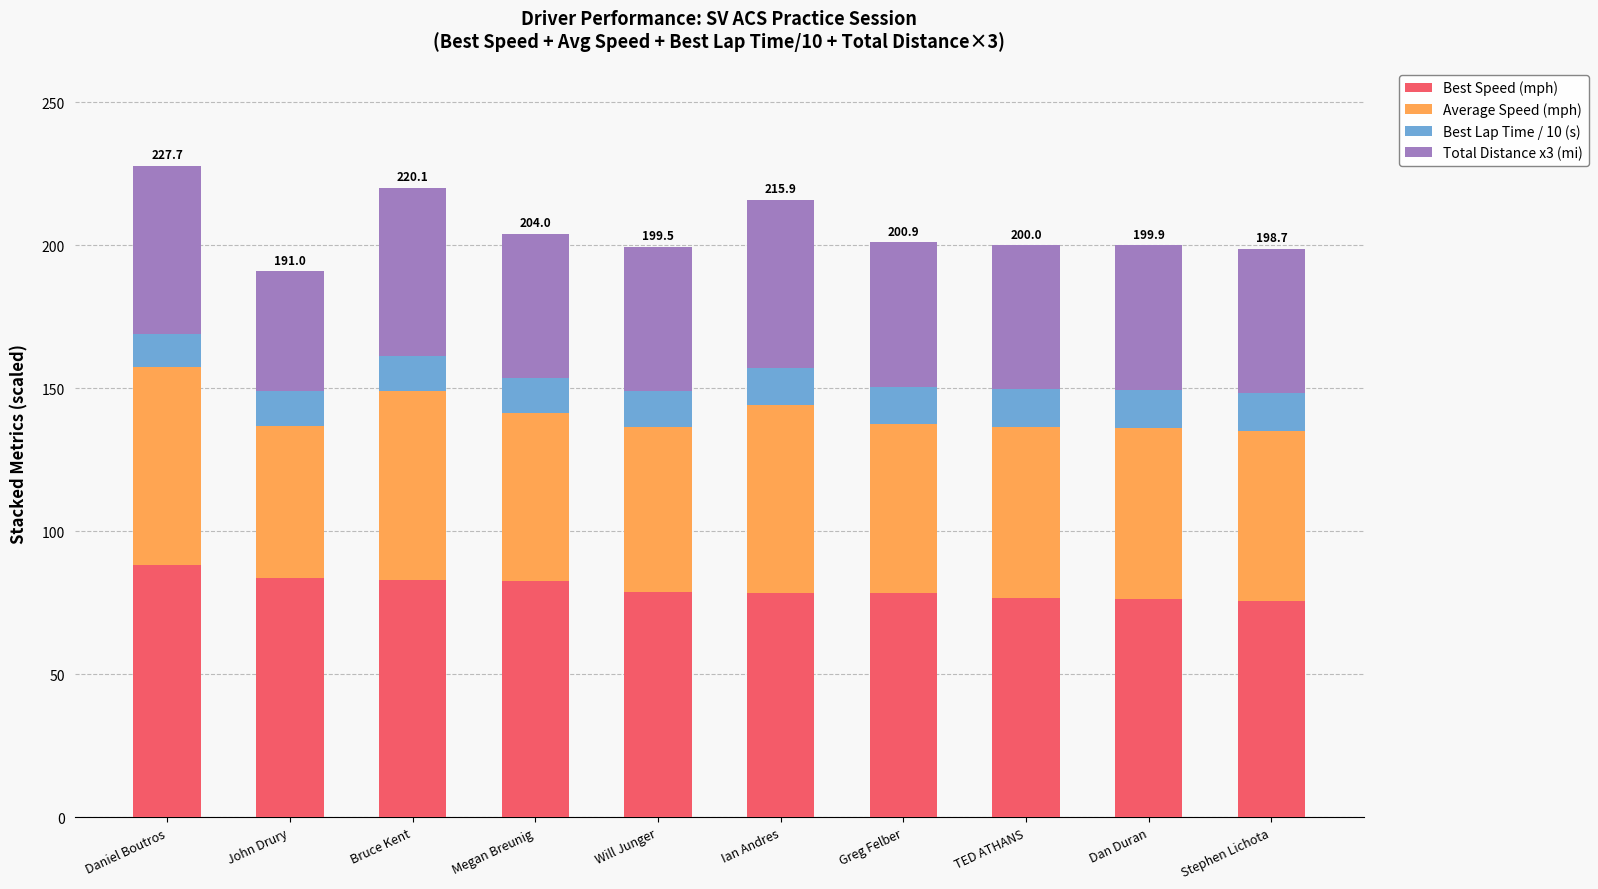

How many bars are there in total?

10